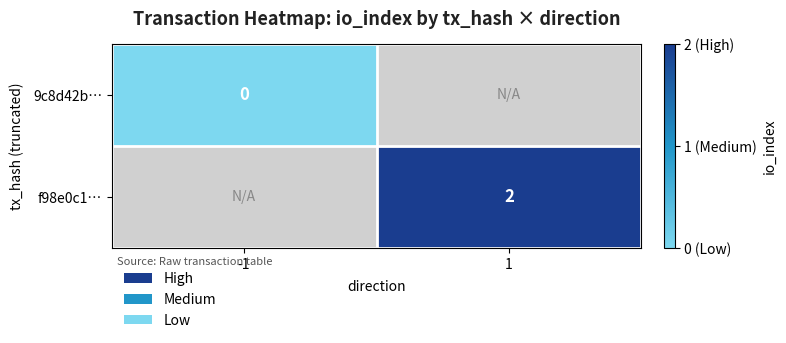

True or false: f98e0c1… has a value of 3 at 1.

False